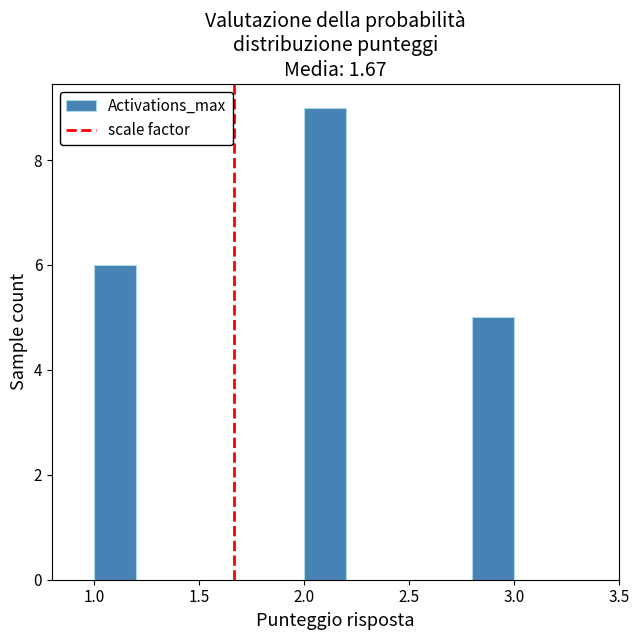

Over which range of the x-axis is the bar tallest?

2.0 to 2.2